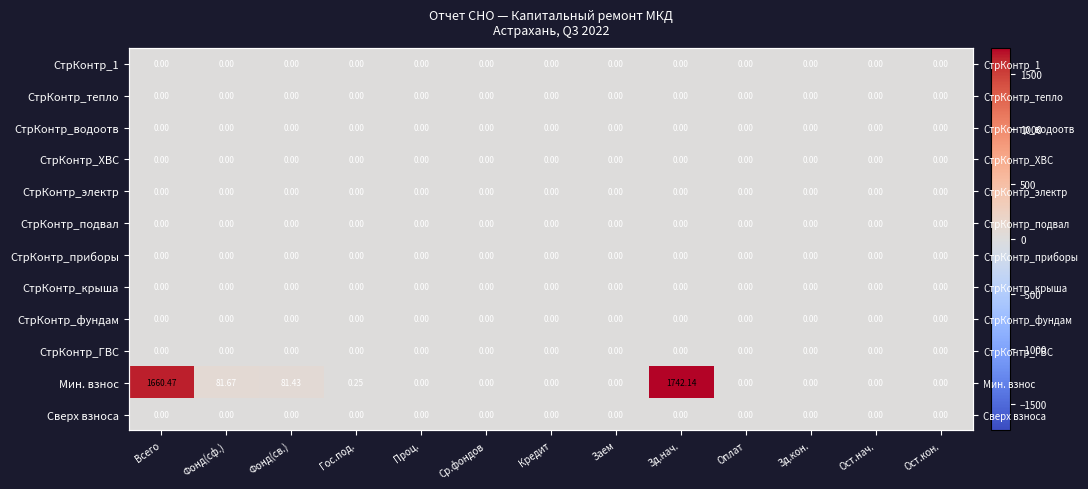

List the series in order of their peak value, lowest first.

СтрКонтр_1, СтрКонтр_тепло, СтрКонтр_водоотв, СтрКонтр_ХВС, СтрКонтр_электр, СтрКонтр_подвал, СтрКонтр_приборы, СтрКонтр_крыша, СтрКонтр_фундам, СтрКонтр_ГВС, Сверх взноса, Мин. взнос